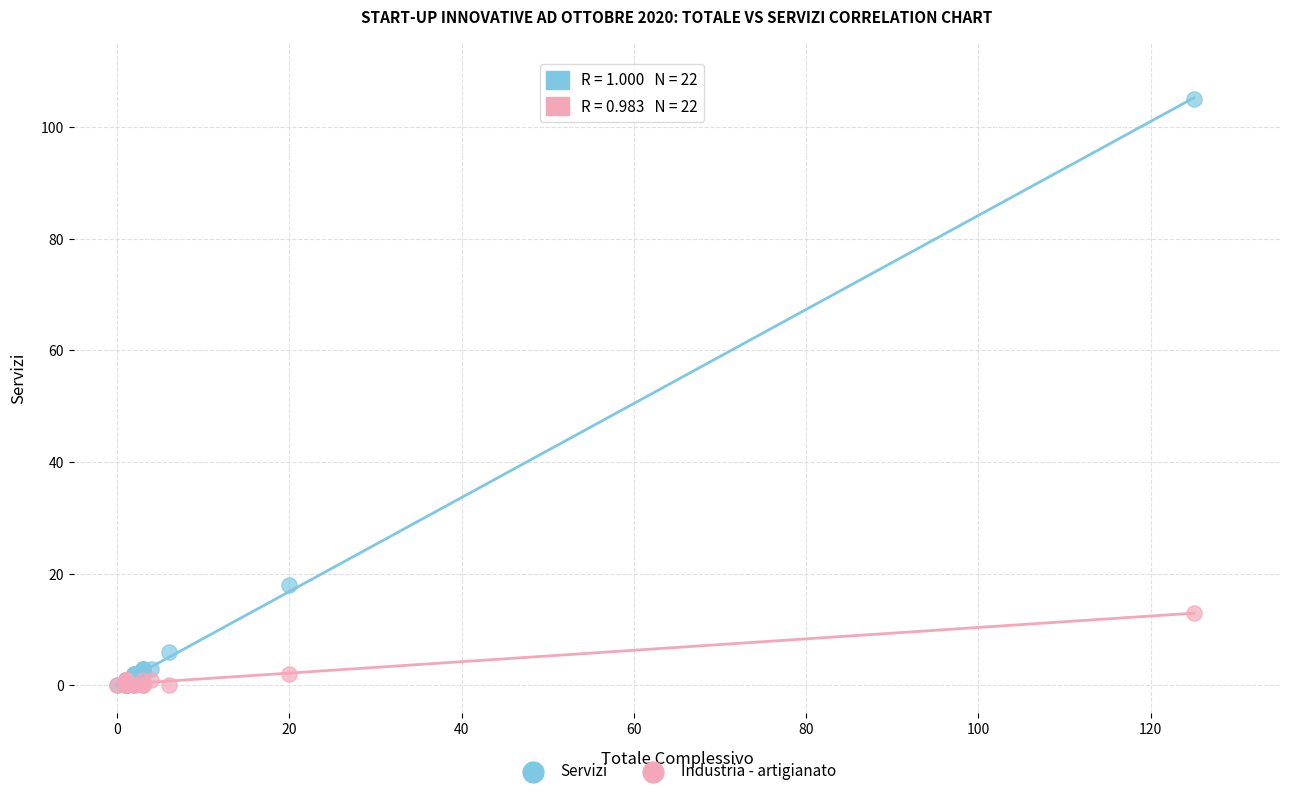

In the Servizi series, what Y value is closest to 52?

18